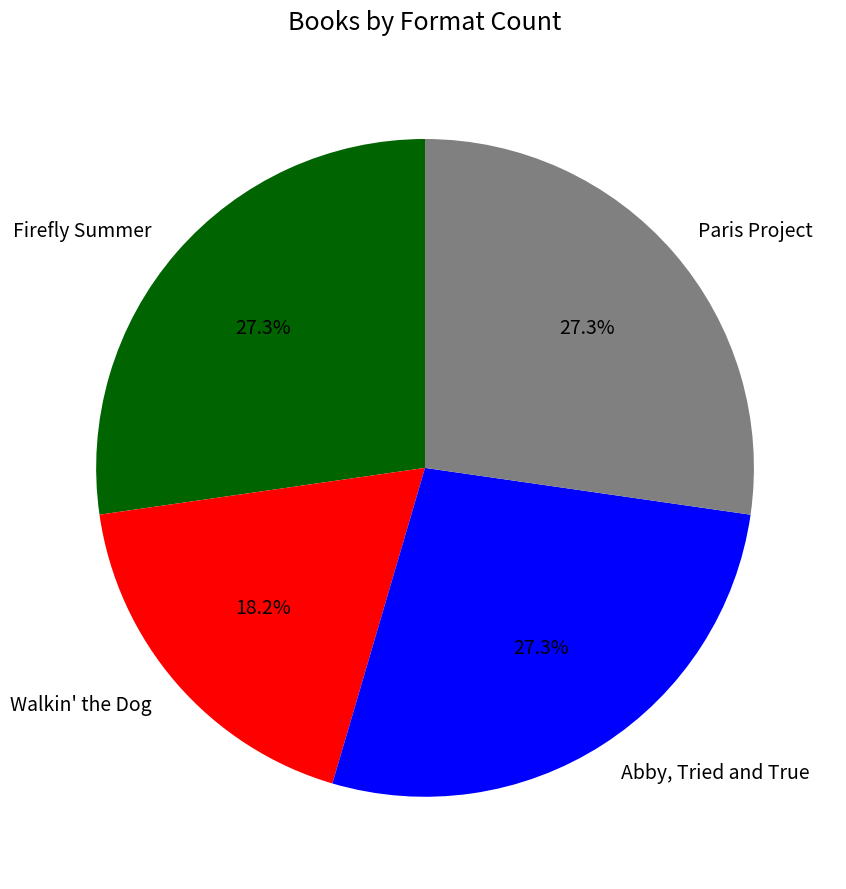

Approximately how many times larger is the value at Walkin' the Dog compared to Paris Project?

0.7